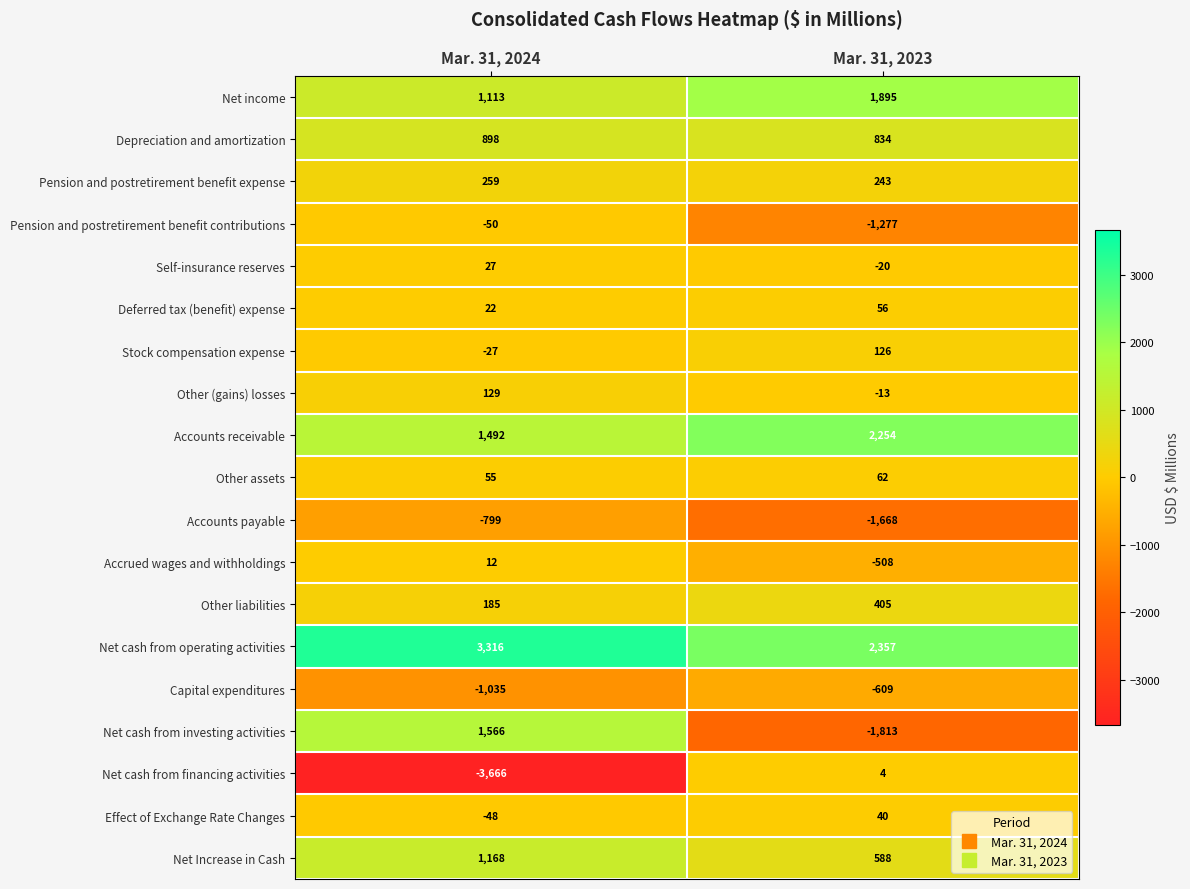

Which series has the largest total across all categories?

Net cash from operating activities